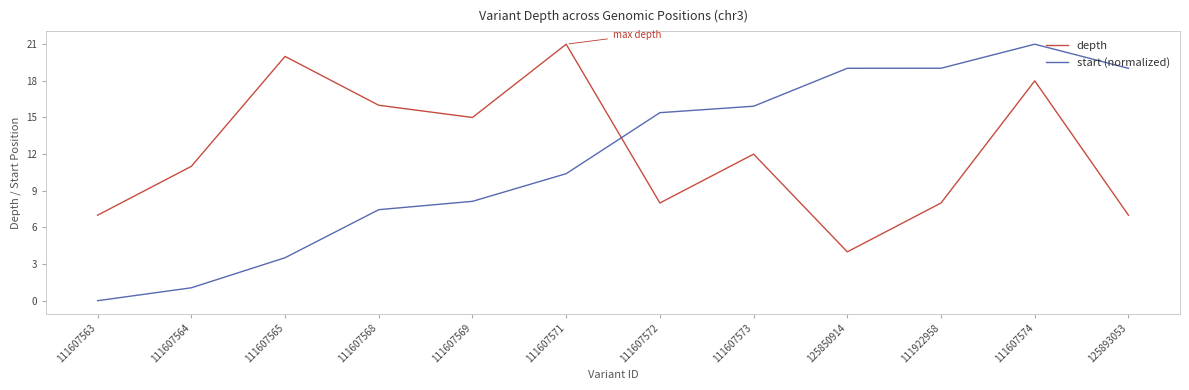

What is the total value across all series at 111607572?

23.4